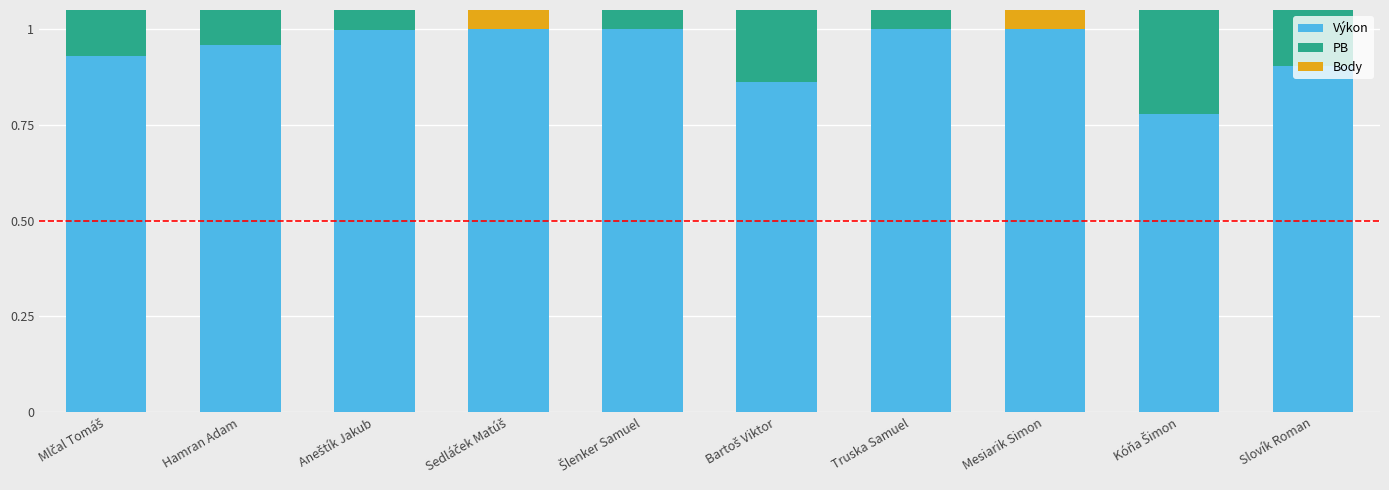

Which series has the largest total across all categories?

Výkon